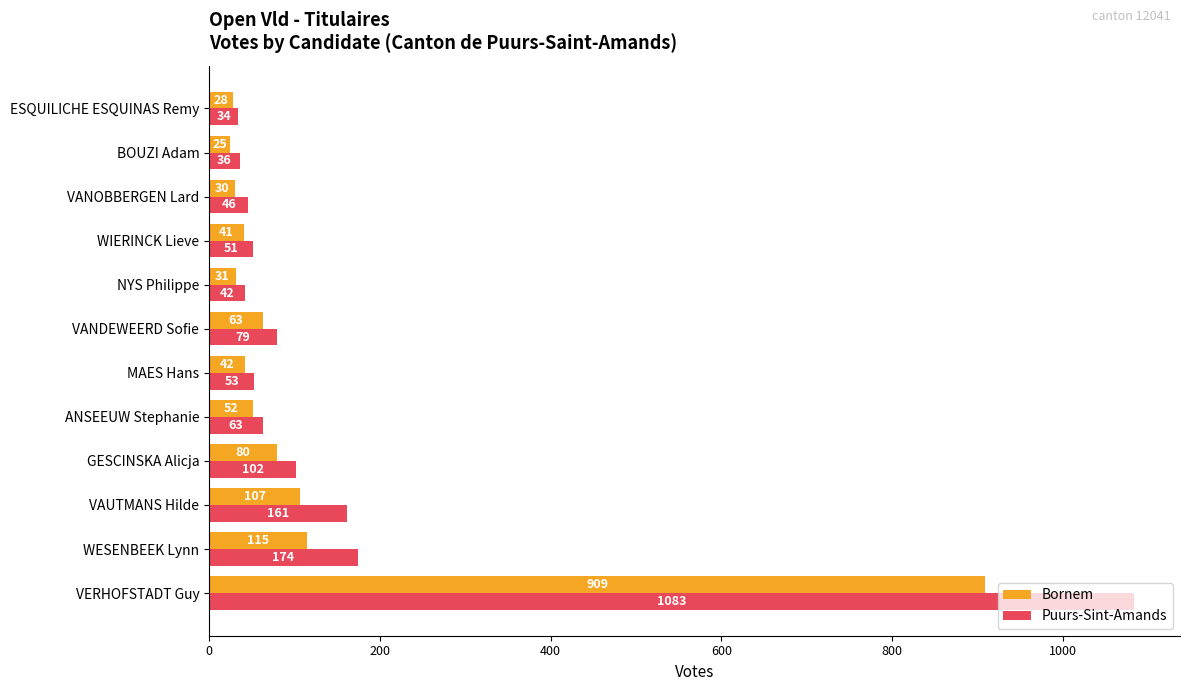

Where is Puurs-Sint-Amands nearest to the value 558?

WESENBEEK Lynn